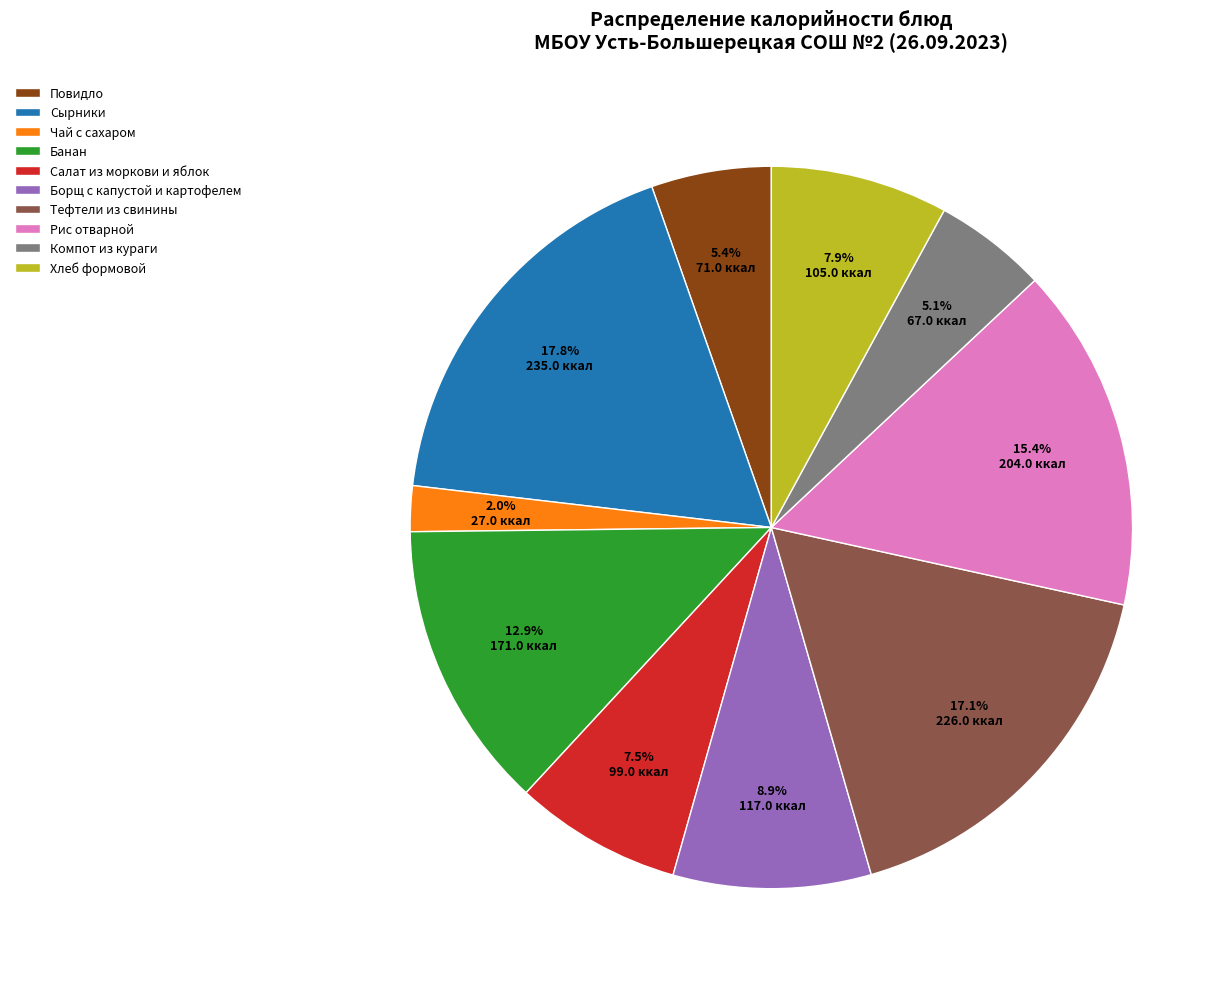

Which slice is the largest?

Сырники